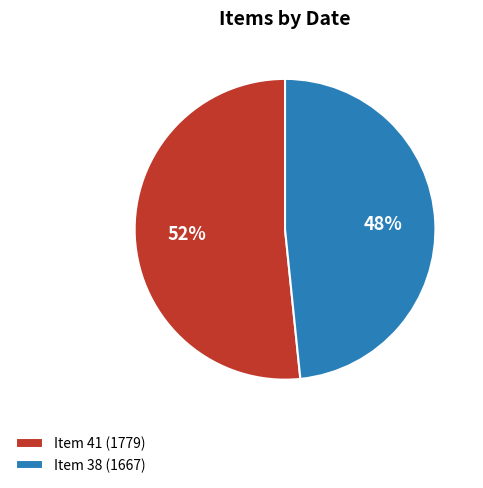

To the nearest percent, what is the average slice percentage?

50%